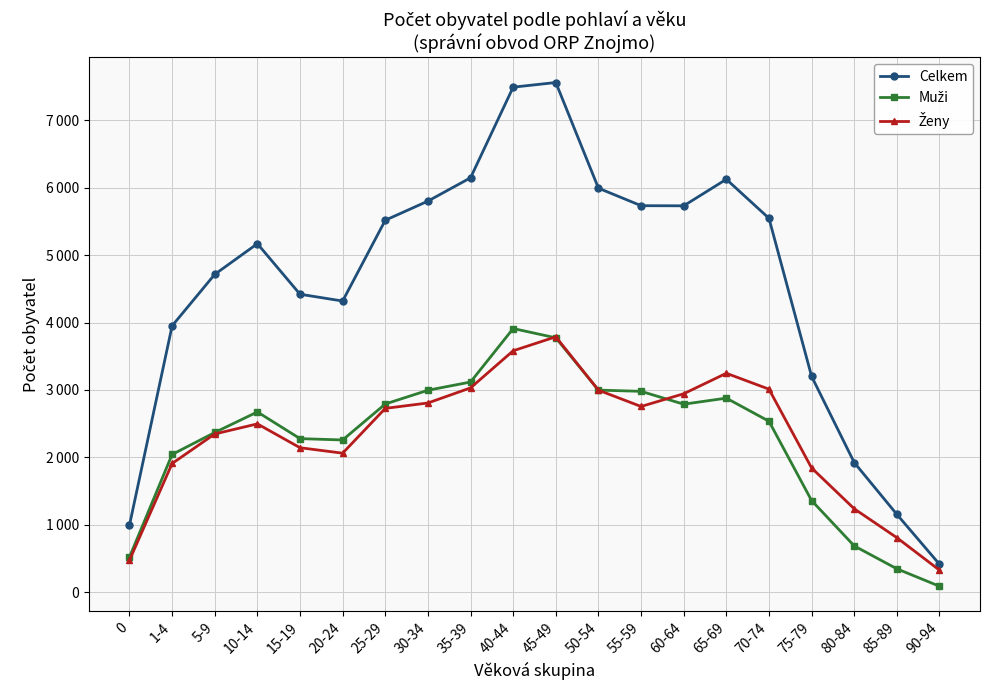

Reading left to right, extract all data points from this chart.

Celkem: 994	3952	4716	5171	4421	4320	5519	5803	6149	7494	7563	5995	5735	5733	6127	5548	3202	1923	1154	413
Muži: 520	2043	2369	2674	2278	2258	2792	2996	3118	3912	3774	2998	2980	2789	2879	2536	1359	686	346	87
Ženy: 474	1909	2347	2497	2143	2062	2727	2807	3031	3582	3789	2997	2755	2944	3248	3012	1843	1237	808	326